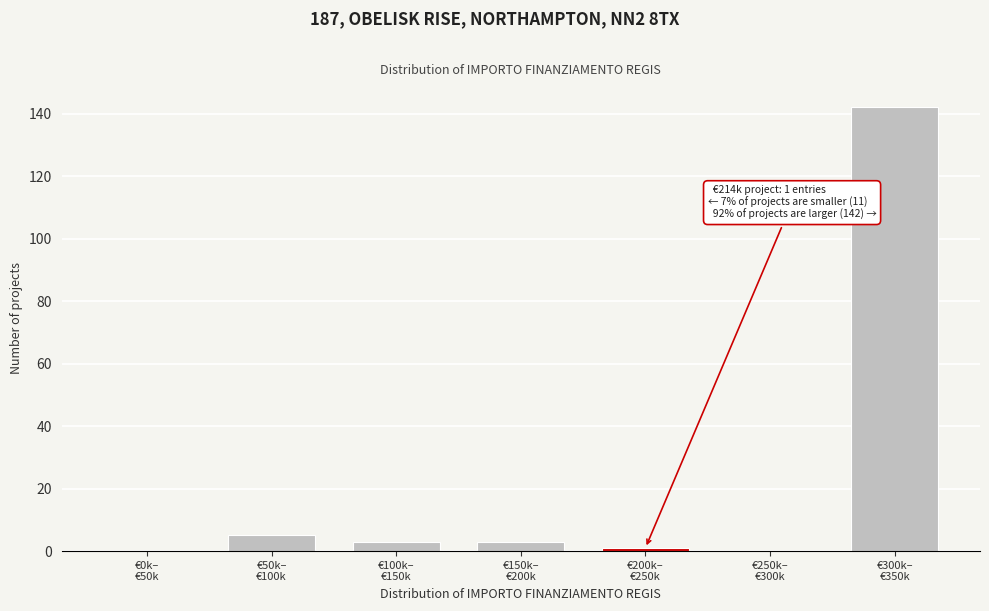

What is the sum of all values?

154